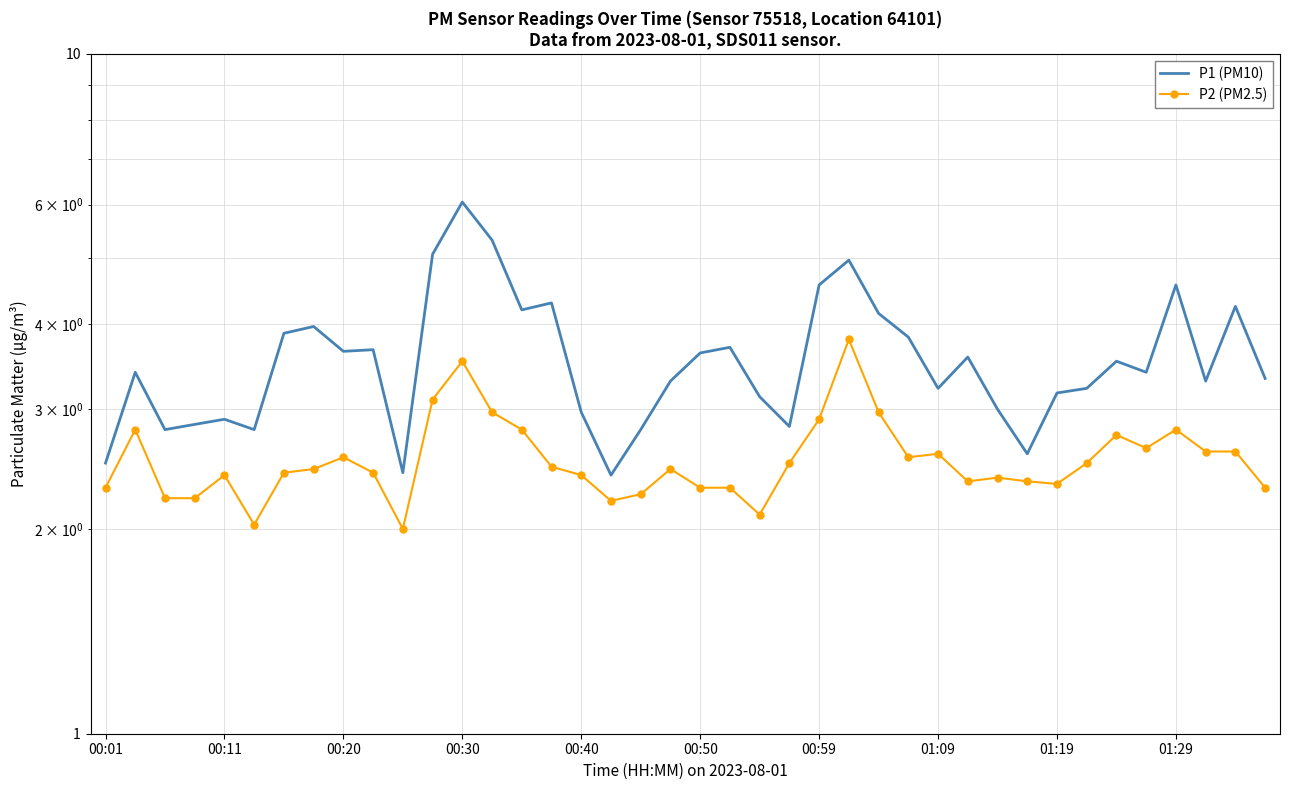

True or false: P1 (PM10) and P2 (PM2.5) cross at least once.

False